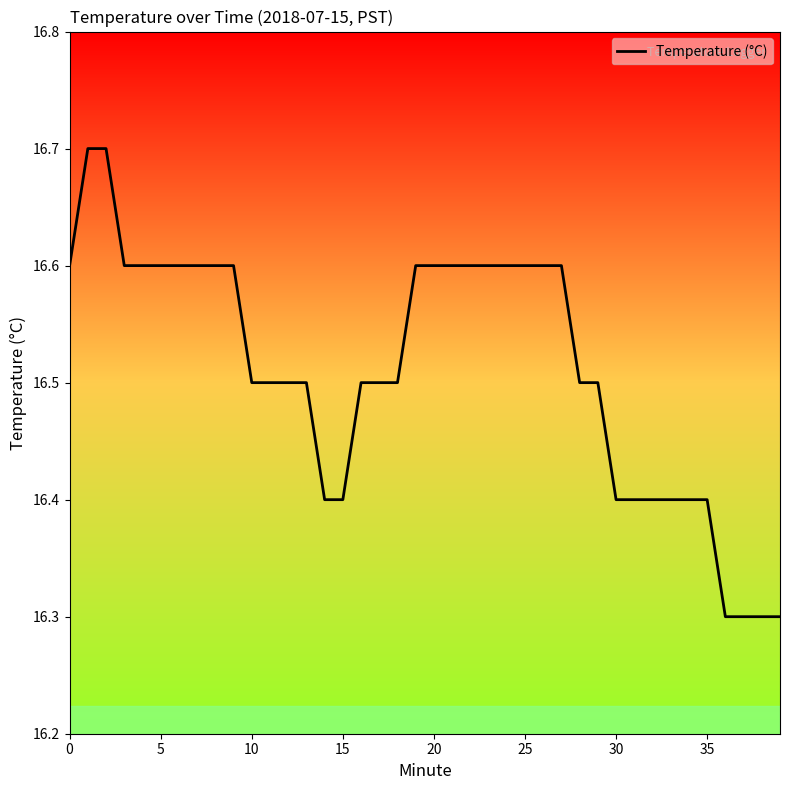

What is the minimum value shown in the chart?

16.3